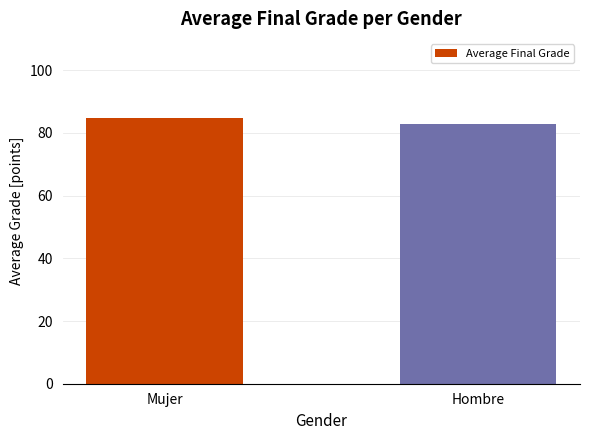

Is it true that the value at Hombre is 47.8?

False